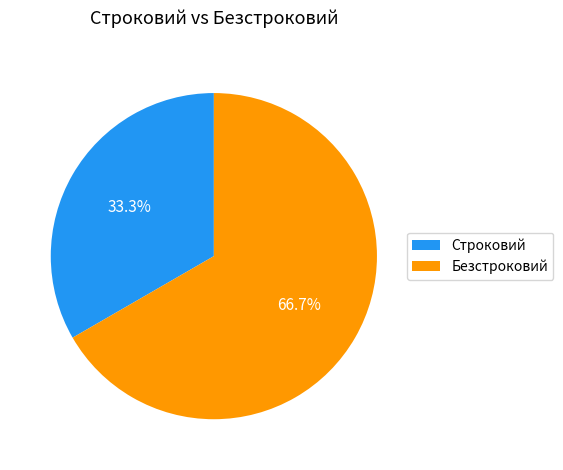

How much of the chart is everything except Безстроковий?

33.3%